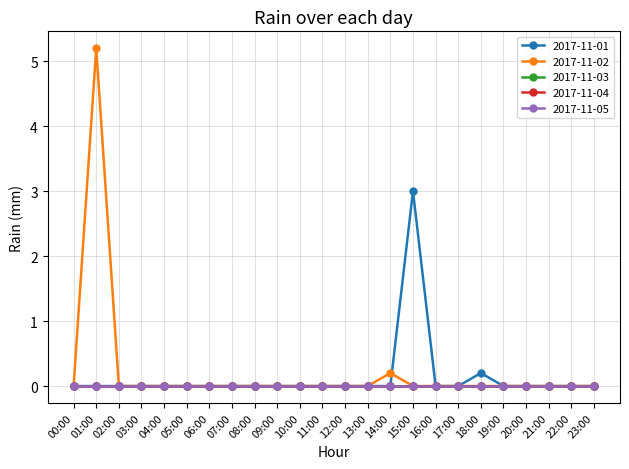

Does the chart have visible grid lines?

Yes